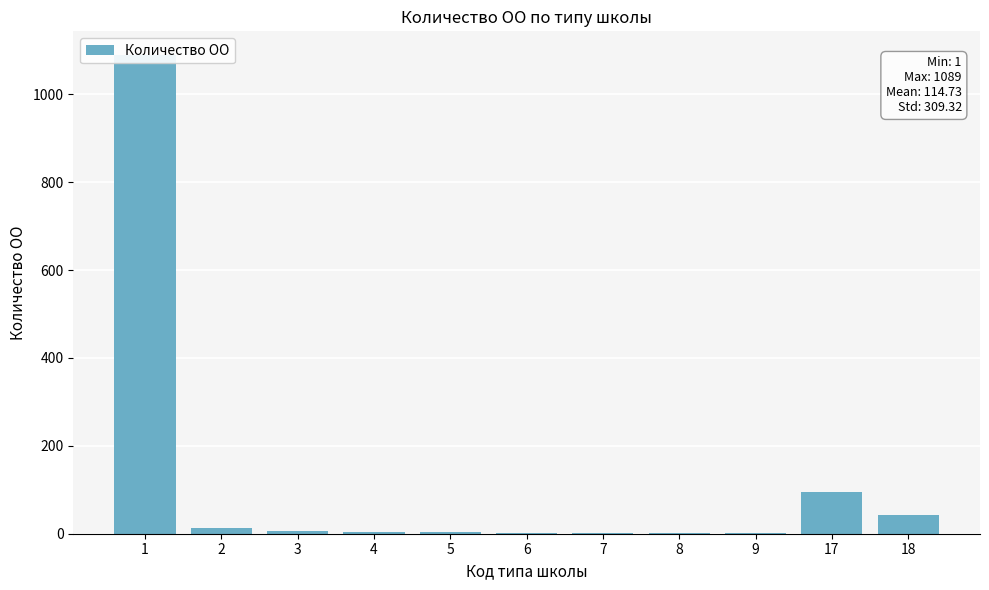

The value at 8 is 1. True or false?

True